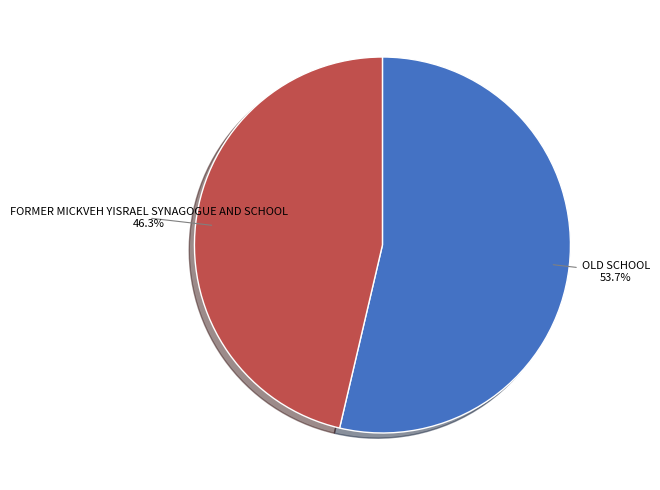

Does any single category account for the majority?

Yes